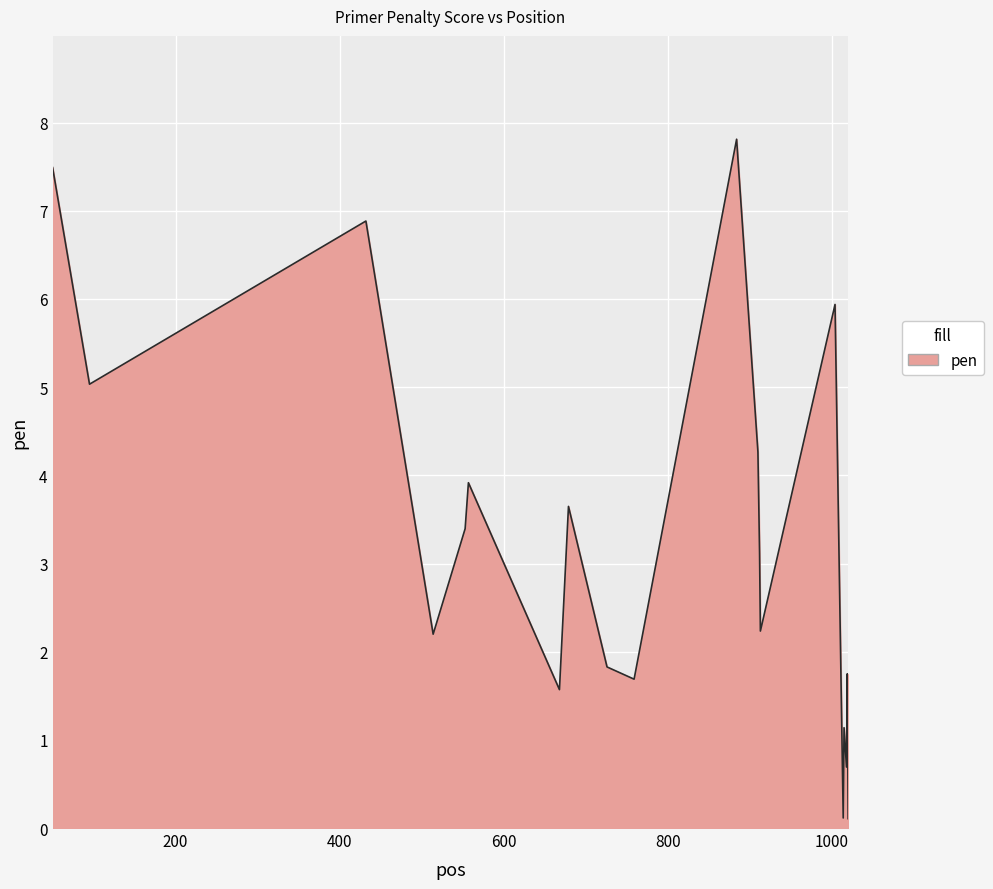

What is the greatest value displayed?

7.8